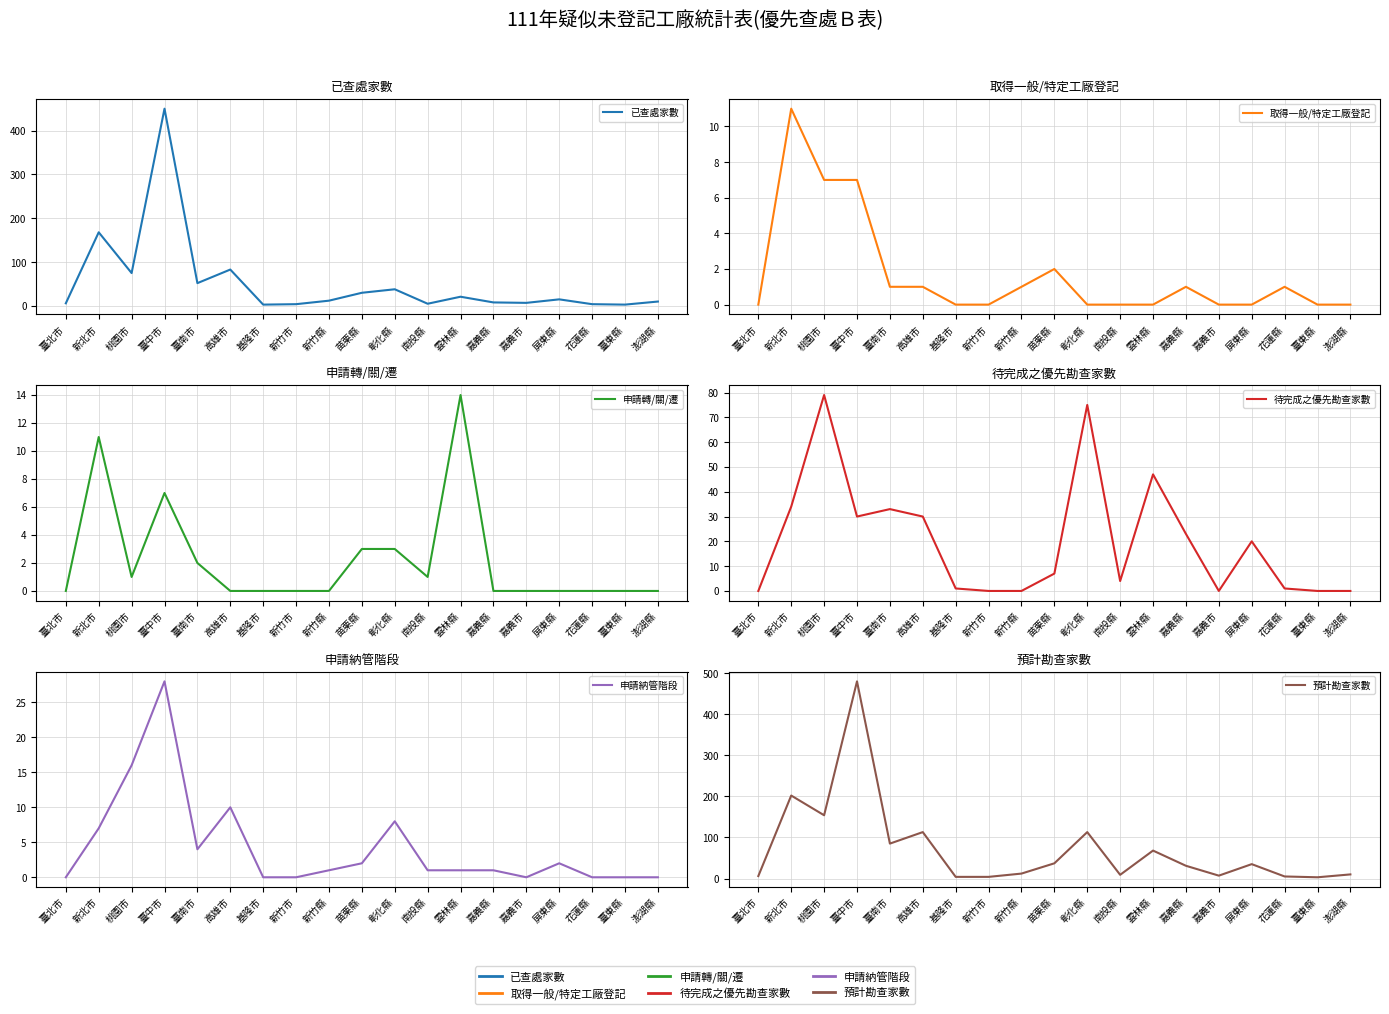

Reading right to left, extract all data points from this chart.

已查處家數: 10	3	4	15	7	8	21	5	38	30	12	4	3	83	52	450	75	168	6
取得一般/特定工廠登記: 0	0	1	0	0	1	0	0	0	2	1	0	0	1	1	7	7	11	0
申請轉/關/遷: 0	0	0	0	0	0	14	1	3	3	0	0	0	0	2	7	1	11	0
待完成之優先勘查家數: 0	0	1	20	0	23	47	4	75	7	0	0	1	30	33	30	79	34	0
申請納管階段: 0	0	0	2	0	1	1	1	8	2	1	0	0	10	4	28	16	7	0
預計勘查家數: 10	3	5	35	7	31	68	9	113	37	12	4	4	113	85	480	154	202	6